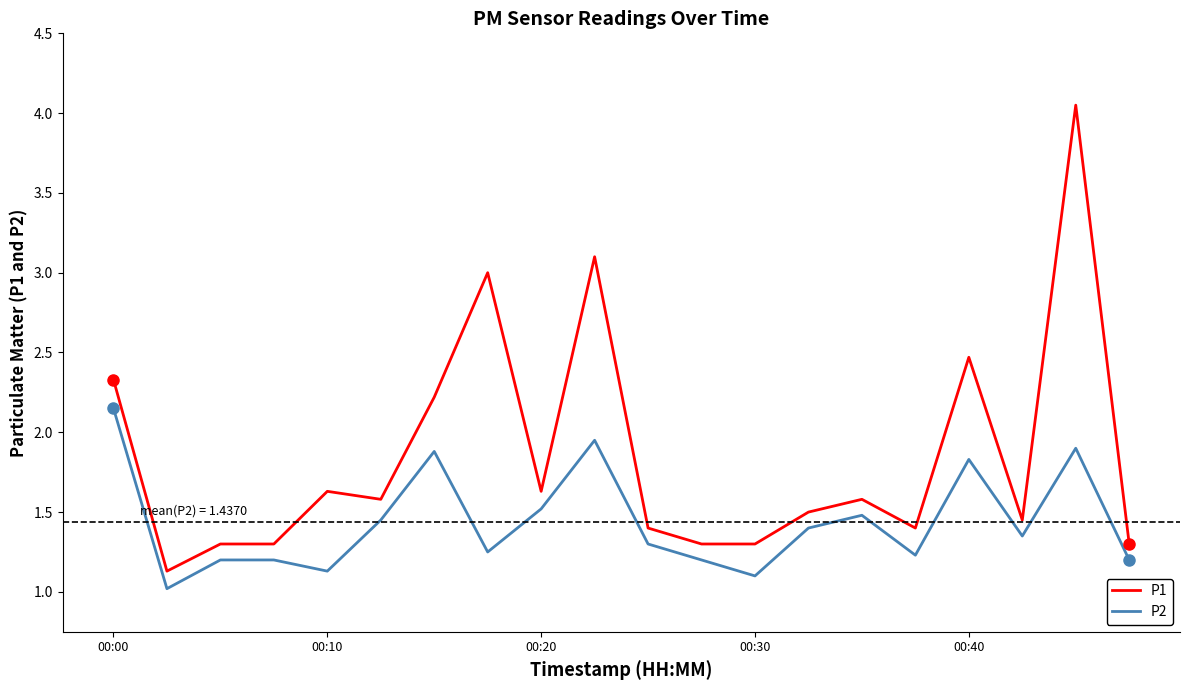

What is the lowest value of the P1 series?

1.1